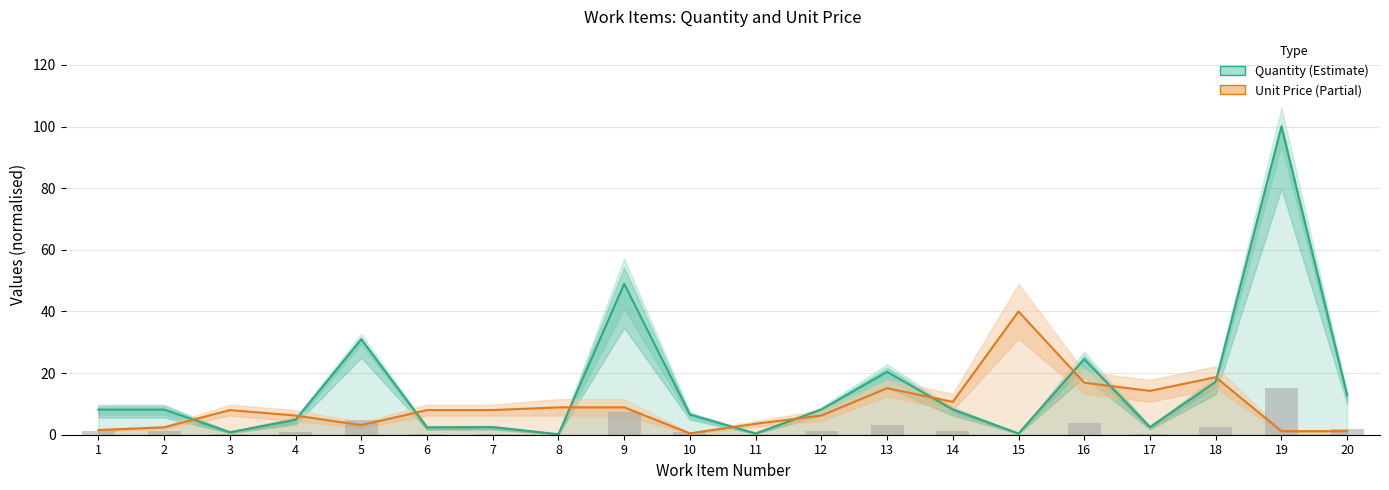

Reading right to left, list all the values displayed in this chart.

Quantity (normalised): 20=12.9	19=100.0	18=17.1	17=2.4	16=24.5	15=0.4	14=8.2	13=20.4	12=8.2	11=0.4	10=6.5	9=49.0	8=0.2	7=2.4	6=2.4	5=31.0	4=4.8	3=0.8	2=8.2	1=8.2
Unit Price (normalised): 20=1.2	19=1.2	18=18.7	17=14.2	16=16.9	15=40.0	14=10.7	13=15.1	12=6.2	11=3.6	10=0.4	9=8.9	8=8.9	7=8.0	6=8.0	5=3.1	4=6.2	3=8.0	2=2.4	1=1.5